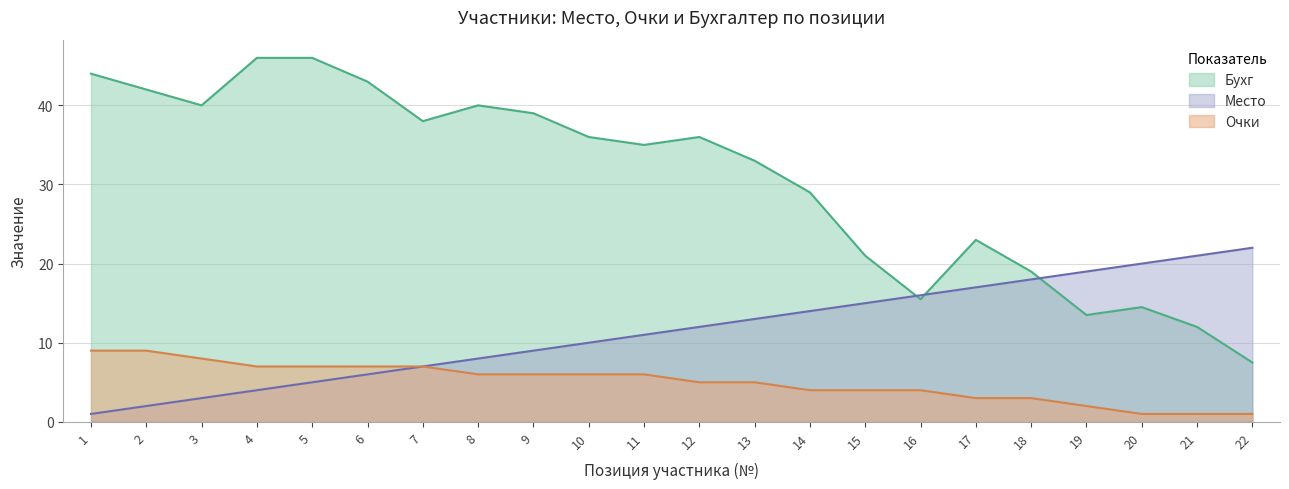

Count the number of data series in this chart.

3